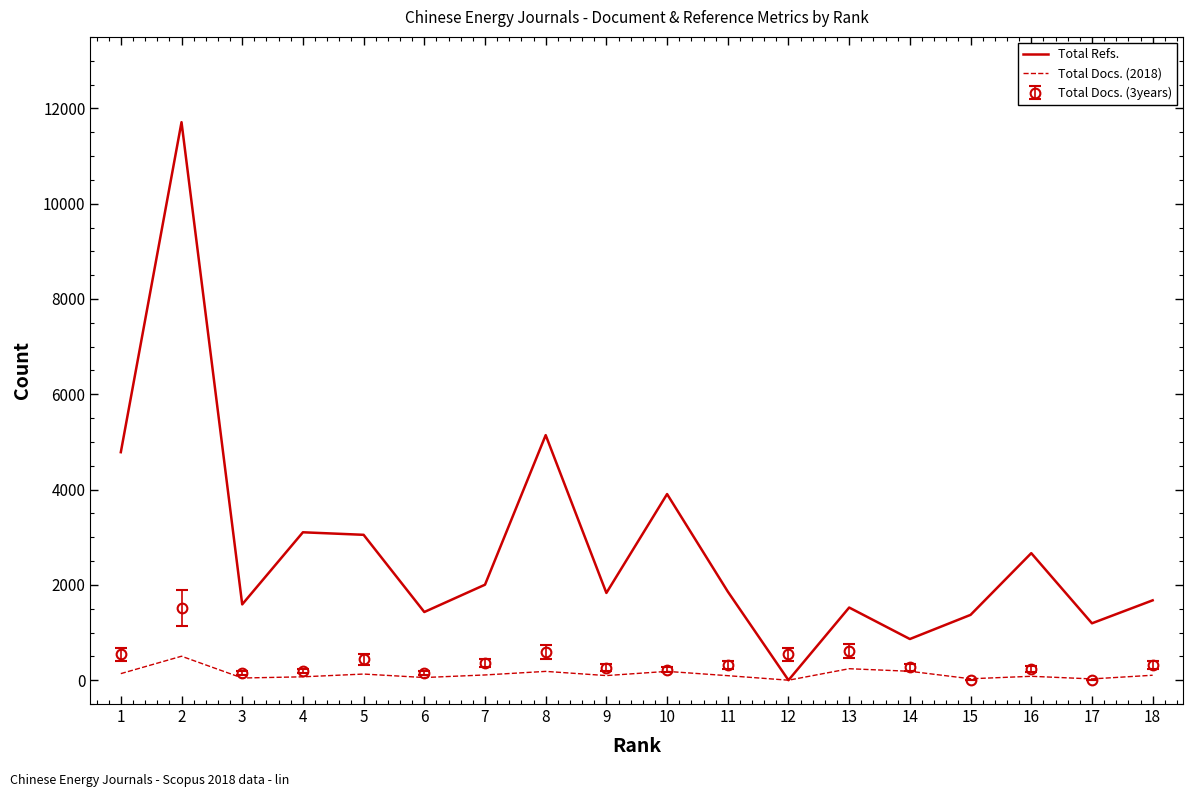

Is the value of Total Refs. at 3 greater than the value of Total Docs. (3years) at 16?

Yes